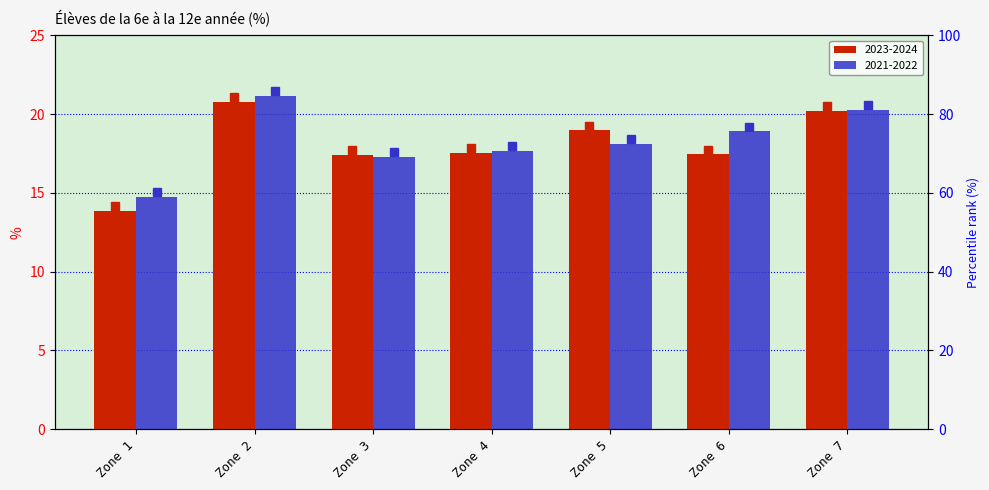

What is the difference between the 2023-2024 values at Zone 4 and Zone 7?

2.7